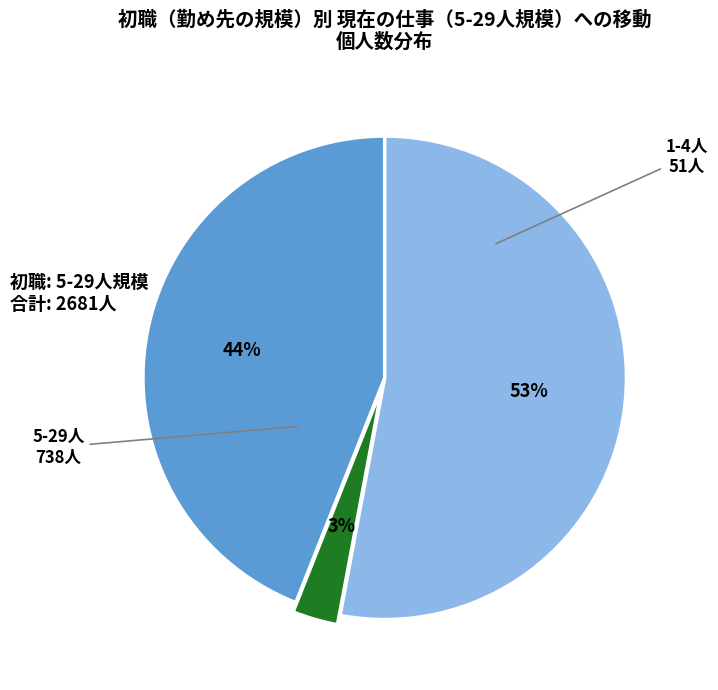

How many segments does this pie chart have?

3